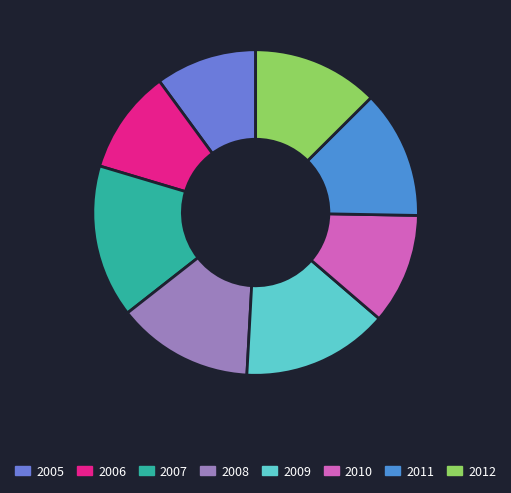

Count the number of slices in the pie.

8